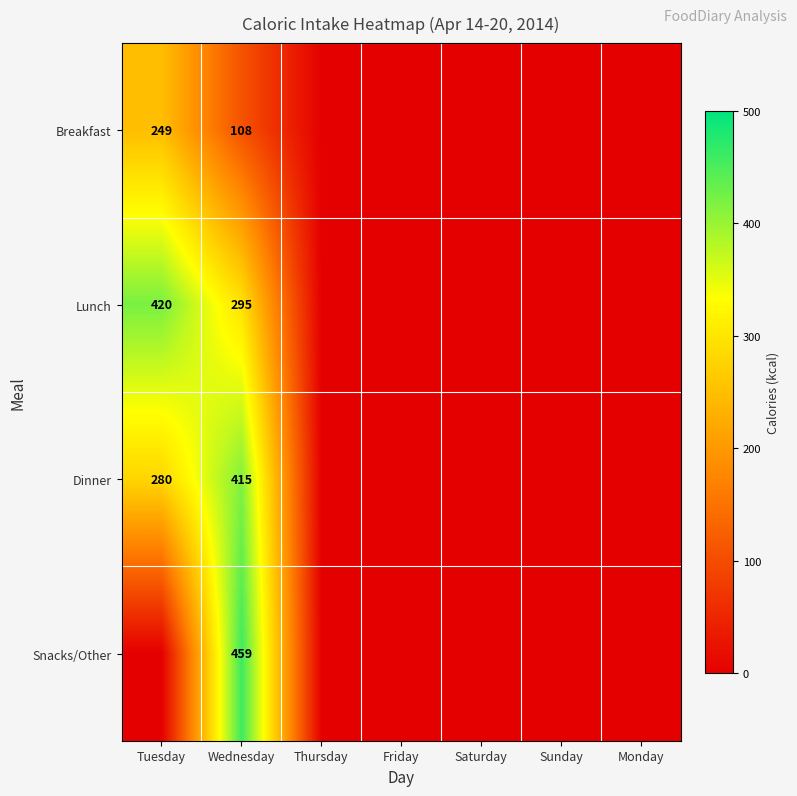

Rank the categories by Snacks/Other value from highest to lowest.

Wednesday, Tuesday, Thursday, Friday, Saturday, Sunday, Monday